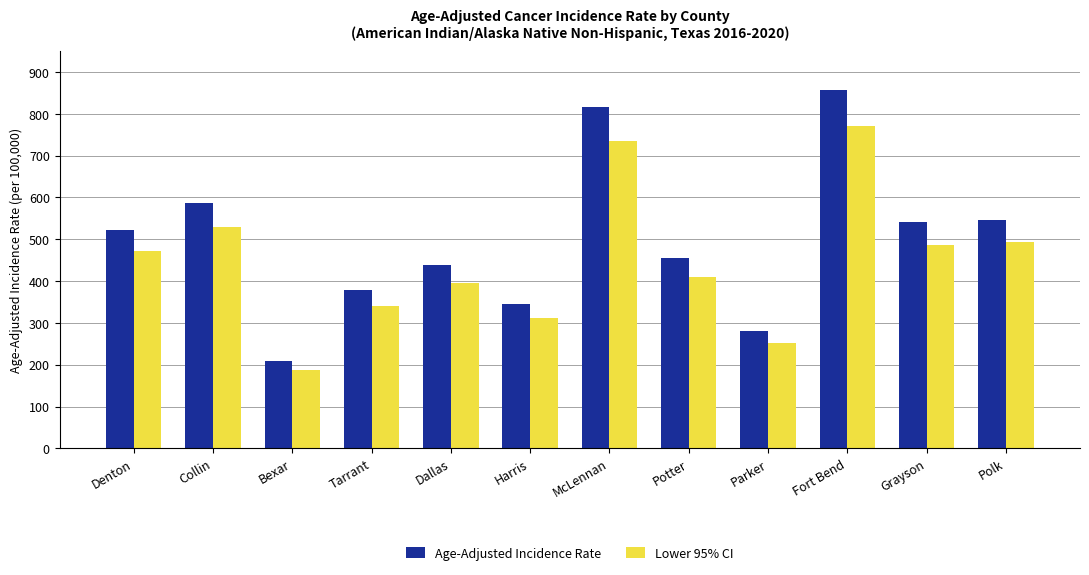

What is the value of the Age-Adjusted Incidence Rate bar at the 4th from the left?

379.0